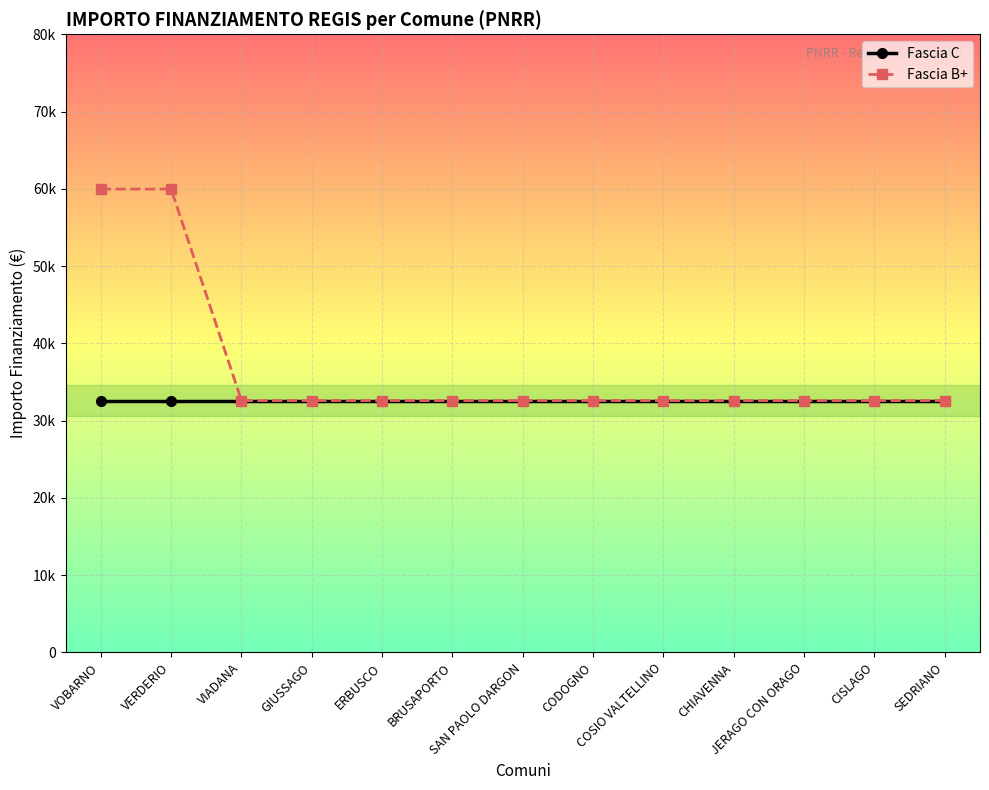

What are all the series names shown in the legend?

Fascia C, Fascia B+